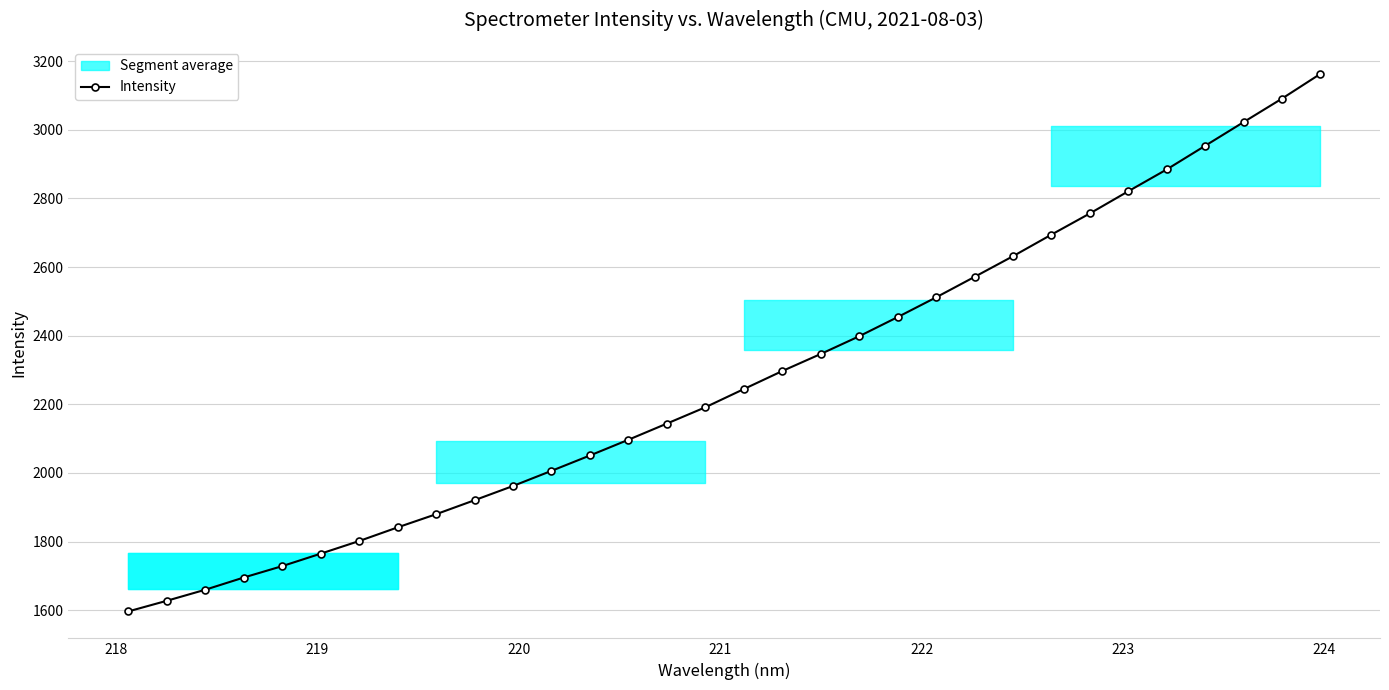

What is the lowest value of the Intensity series?

1596.4